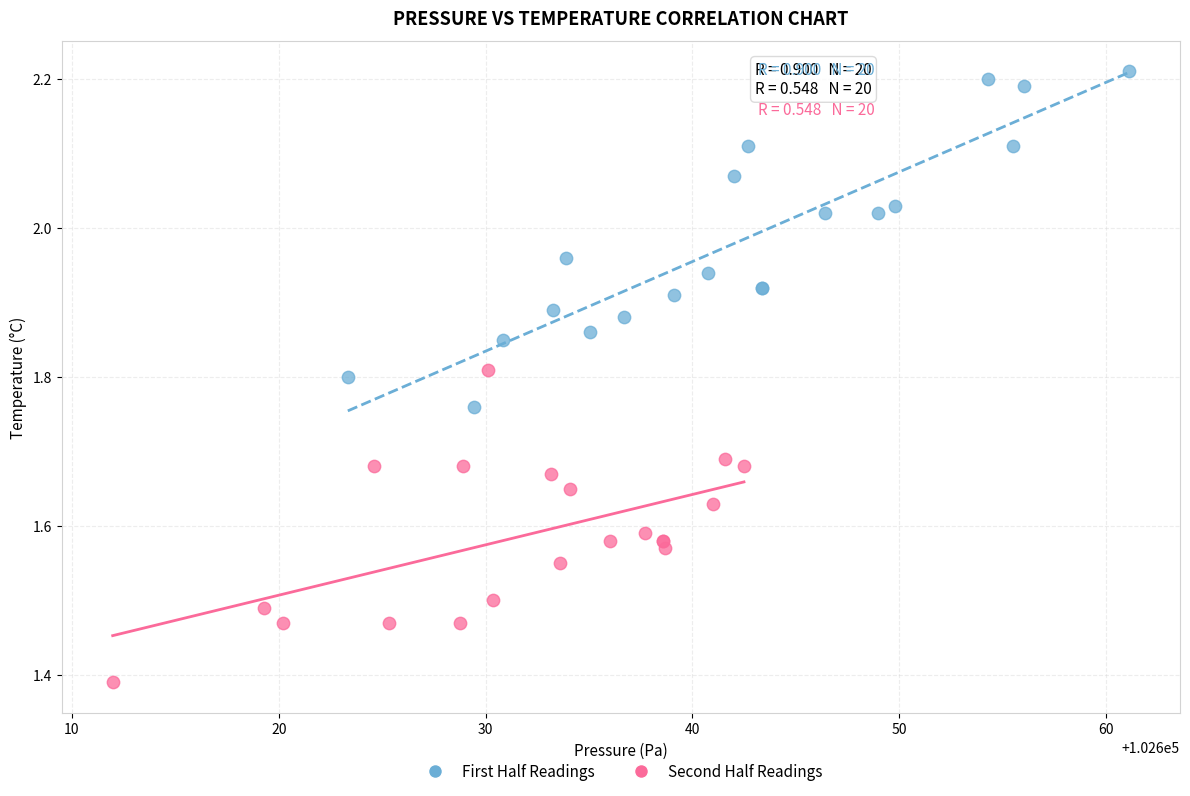

Which series has the largest Y range (max minus min)?

First Half Readings